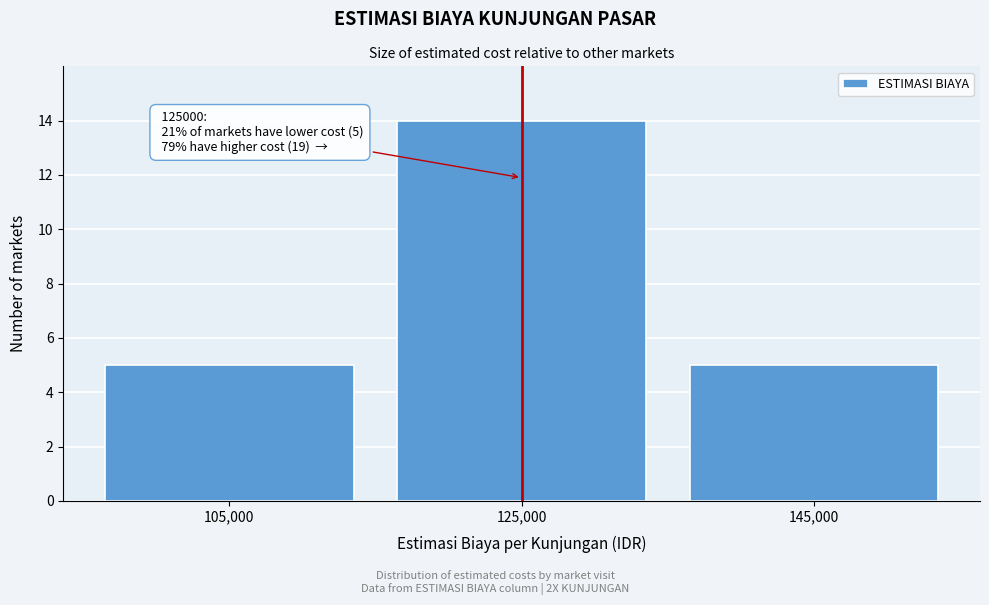

Over which range of the x-axis is the bar tallest?

115000 to 135000